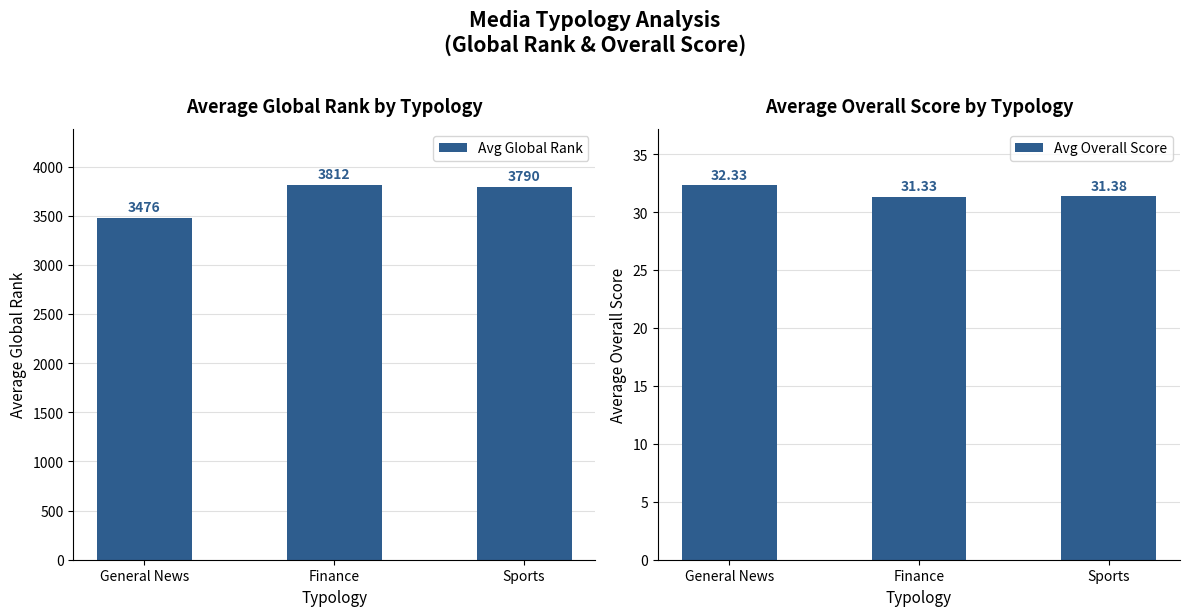

The value of Avg Global Rank at Finance is 3812.0. True or false?

True